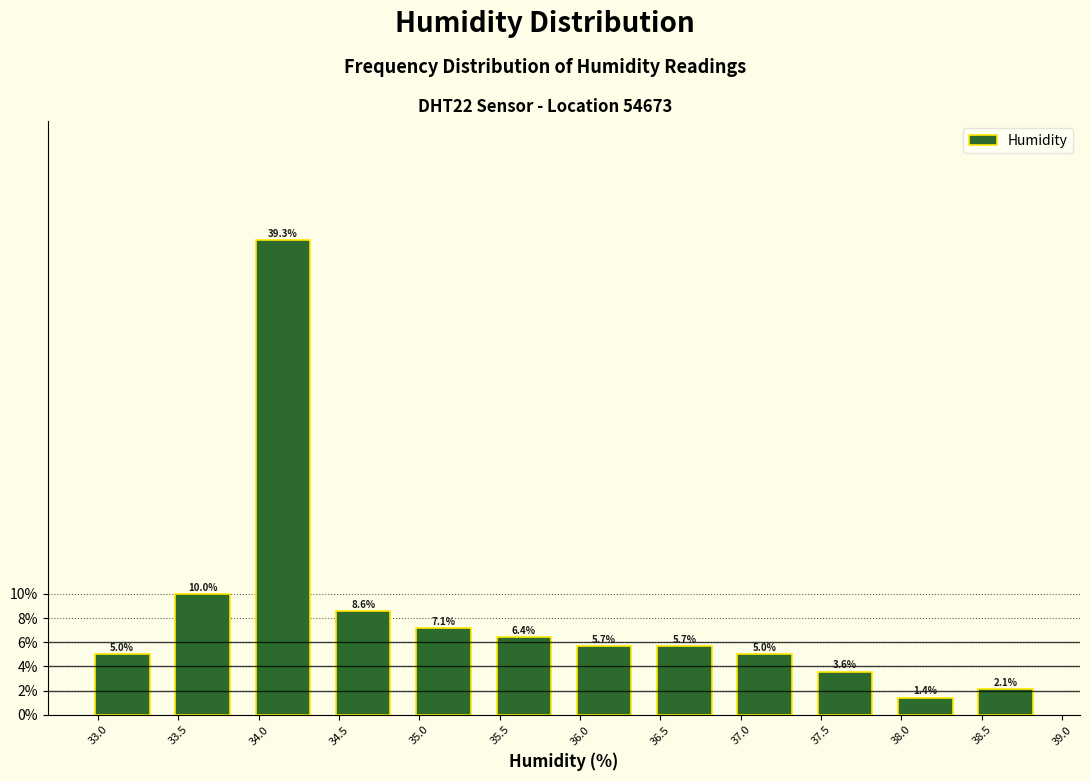

Reading left to right, transcribe this chart: for each bar, give the range it covers on the x-axis and its height.

32.9 to 33.4: 5.0
33.4 to 33.9: 10.0
33.9 to 34.4: 39.3
34.4 to 34.9: 8.6
34.9 to 35.4: 7.1
35.4 to 35.9: 6.4
35.9 to 36.4: 5.7
36.4 to 36.9: 5.7
36.9 to 37.4: 5.0
37.4 to 37.9: 3.6
37.9 to 38.4: 1.4
38.4 to 38.9: 2.1